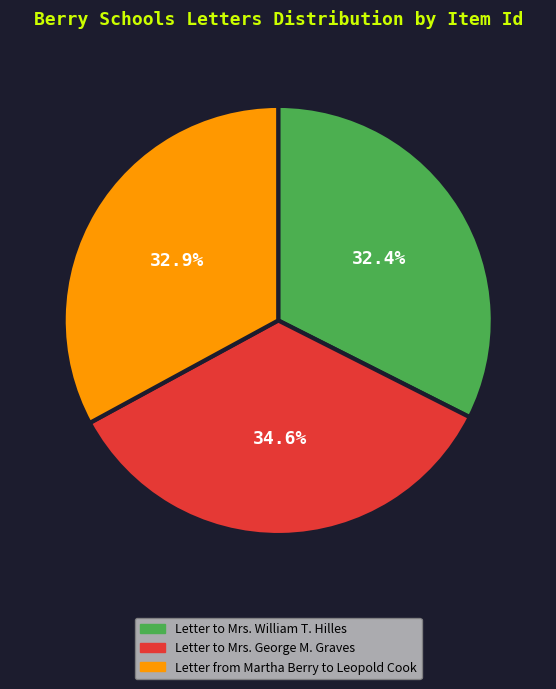

Is there a majority slice in this chart?

No